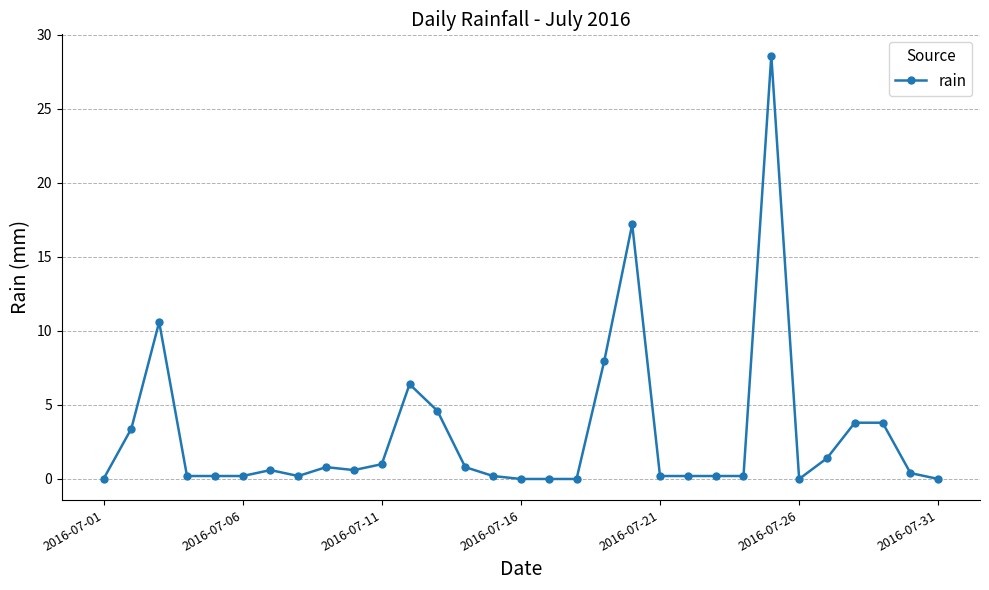

What is the sum of all values?

93.8